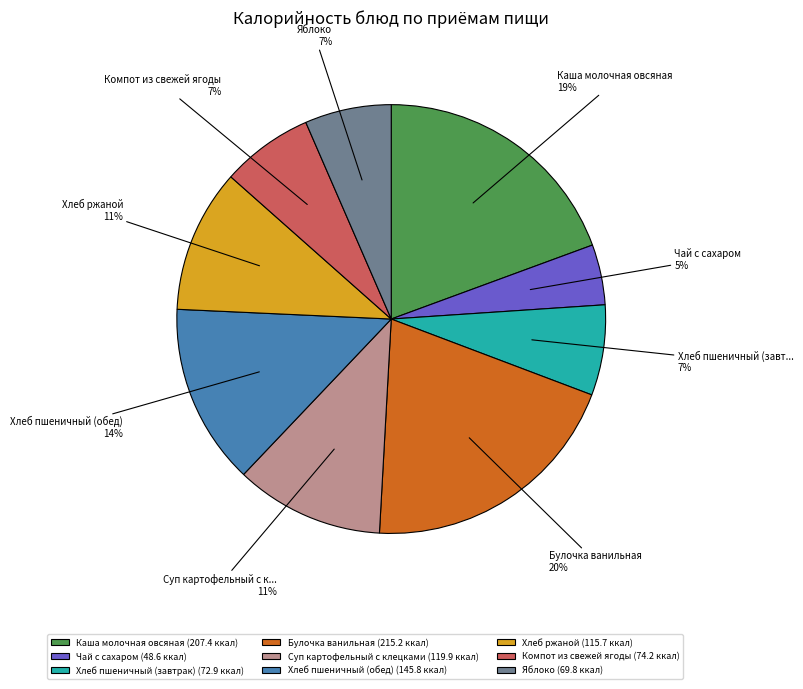

How many slices are in this pie chart?

9